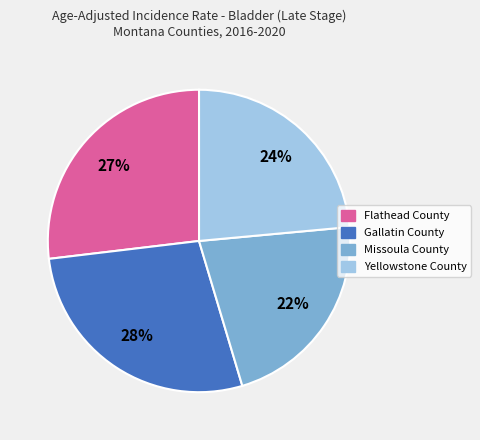

Combined, do Flathead County and Gallatin County account for over 50%?

Yes